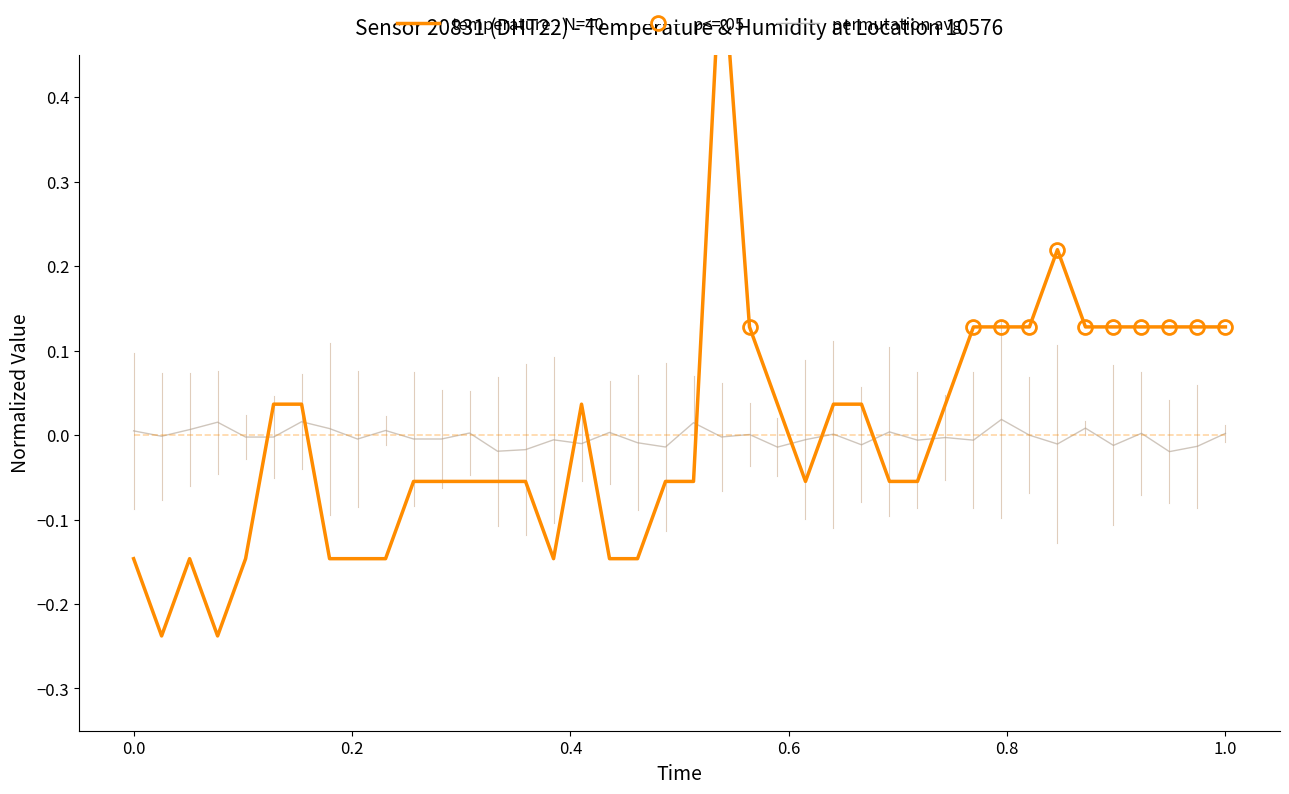

True or false: permutation avg and temperature - N=40 intersect in this chart.

True